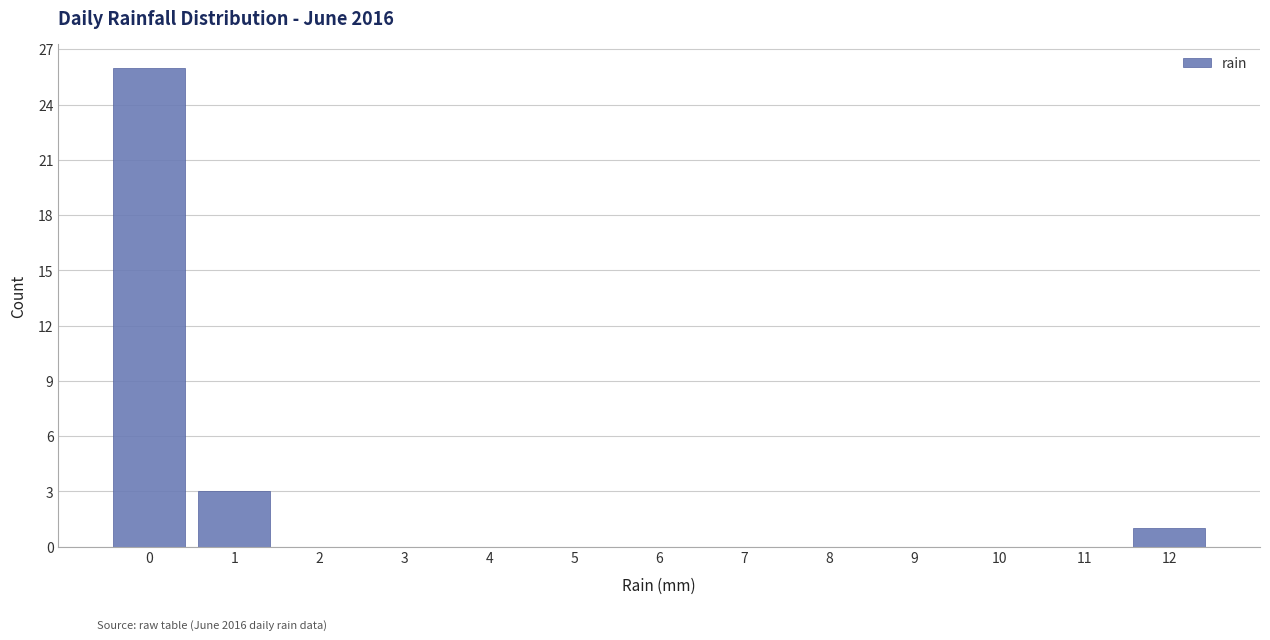

Reading left to right, transcribe this chart: for each bar, give the range it covers on the x-axis and its height. The values are not printed on the chart, so give them approximately, as read against the axis.

-0.5 to 0.5: 26
0.5 to 1.5: 3
1.5 to 2.5: 0
2.5 to 3.5: 0
3.5 to 4.5: 0
4.5 to 5.5: 0
5.5 to 6.5: 0
6.5 to 7.5: 0
7.5 to 8.5: 0
8.5 to 9.5: 0
9.5 to 10.5: 0
10.5 to 11.5: 0
11.5 to 12.5: 1